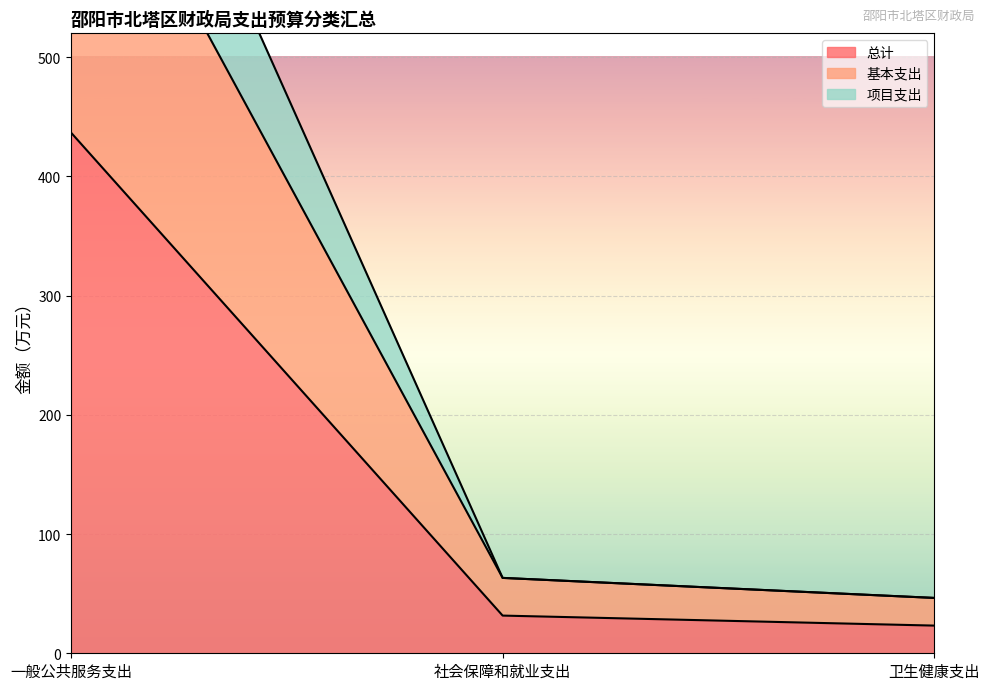

What is the sum of the 总计 values at 卫生健康支出 and 社会保障和就业支出?

54.8